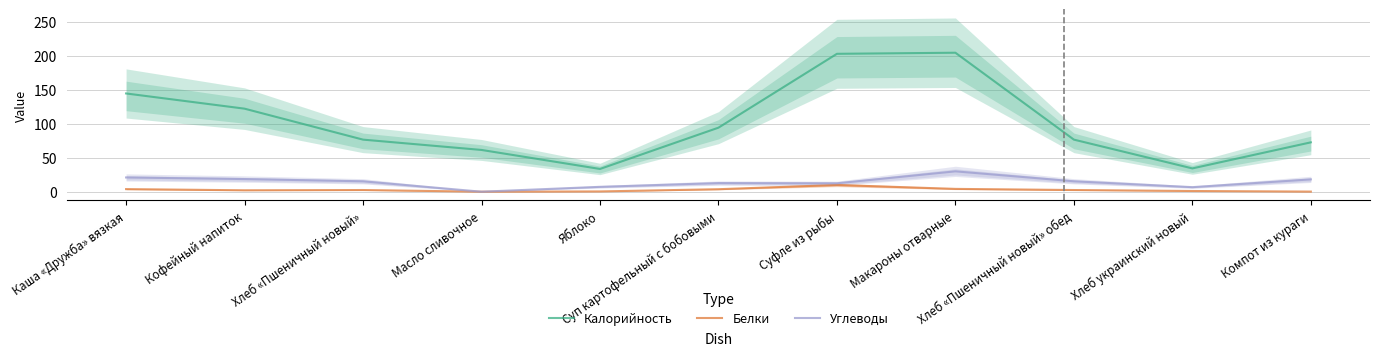

Between Хлеб «Пшеничный новый» обед and Яблоко, which is larger?

Хлеб «Пшеничный новый» обед